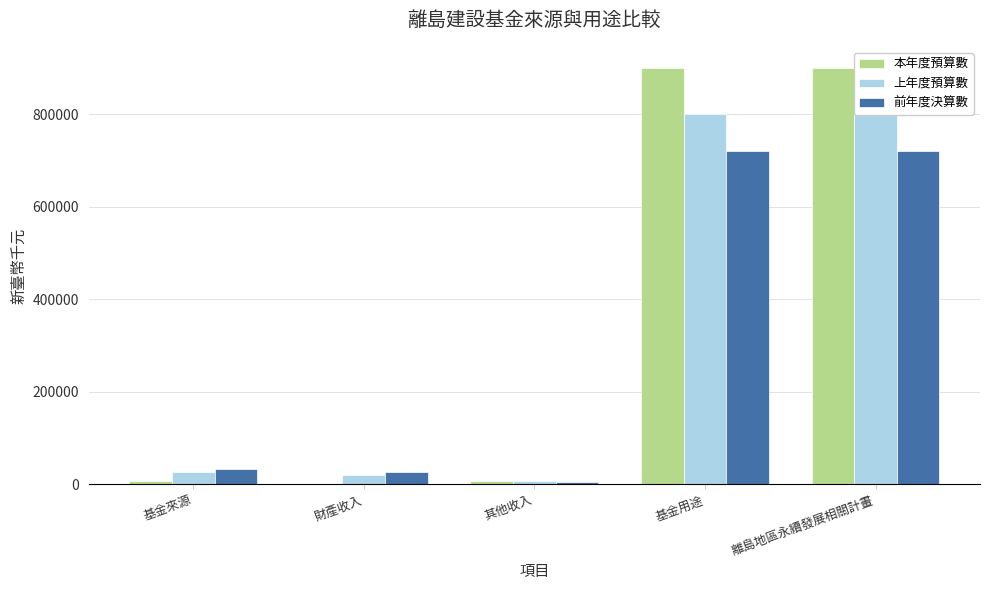

Is it true that 上年度預算數 equals 800000 at 離島地區永續發展相關計畫?

True